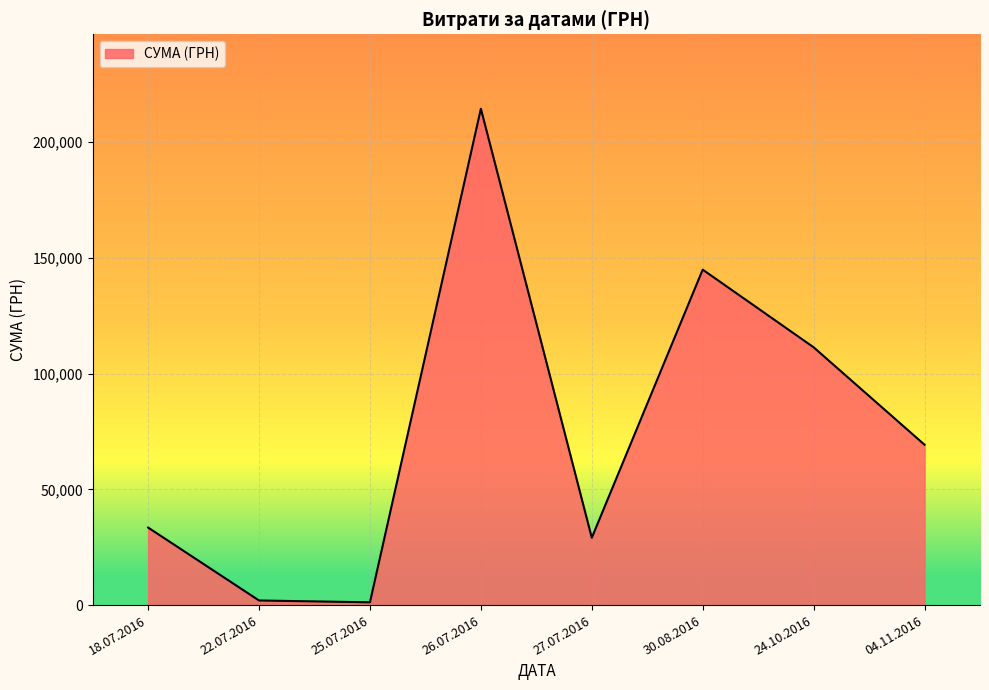

Is it true that the value at 30.08.2016 is 144878.2?

True